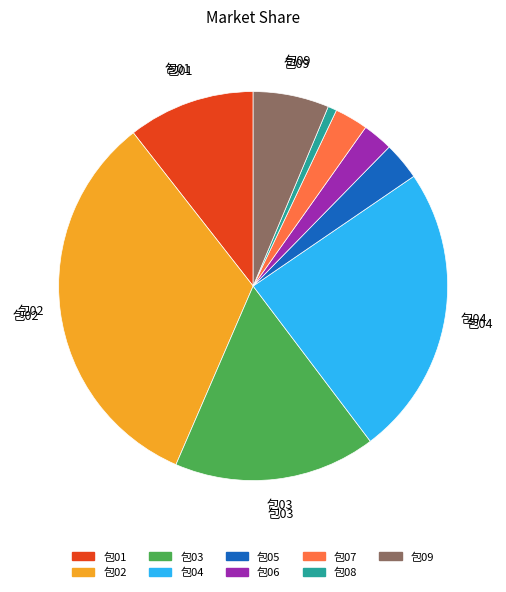

Is the sum of 包06 and 包01 greater than half?

No